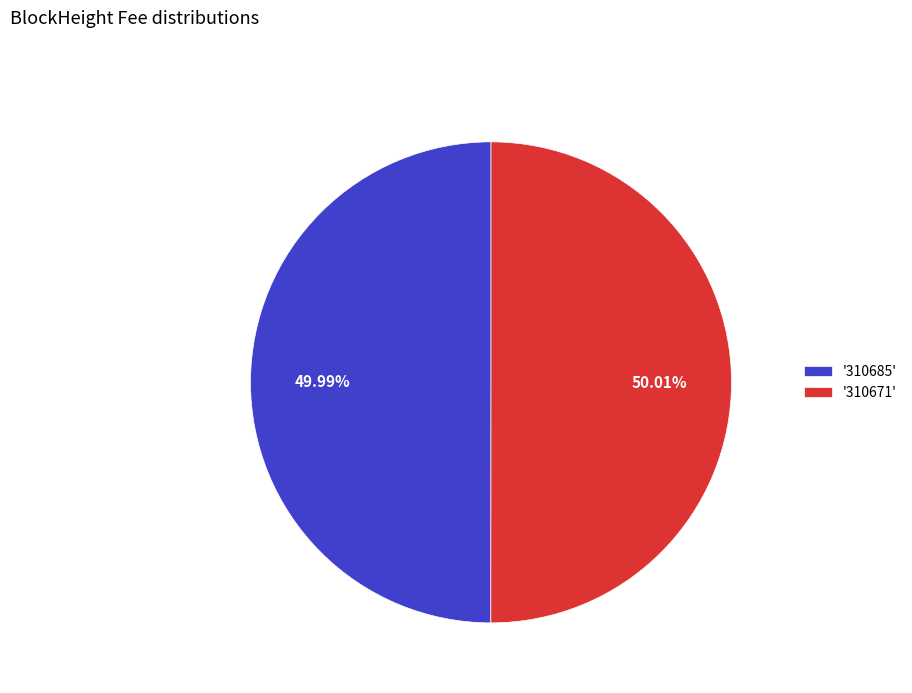

Approximately how many times larger is the value at '310671' compared to '310685'?

1.0